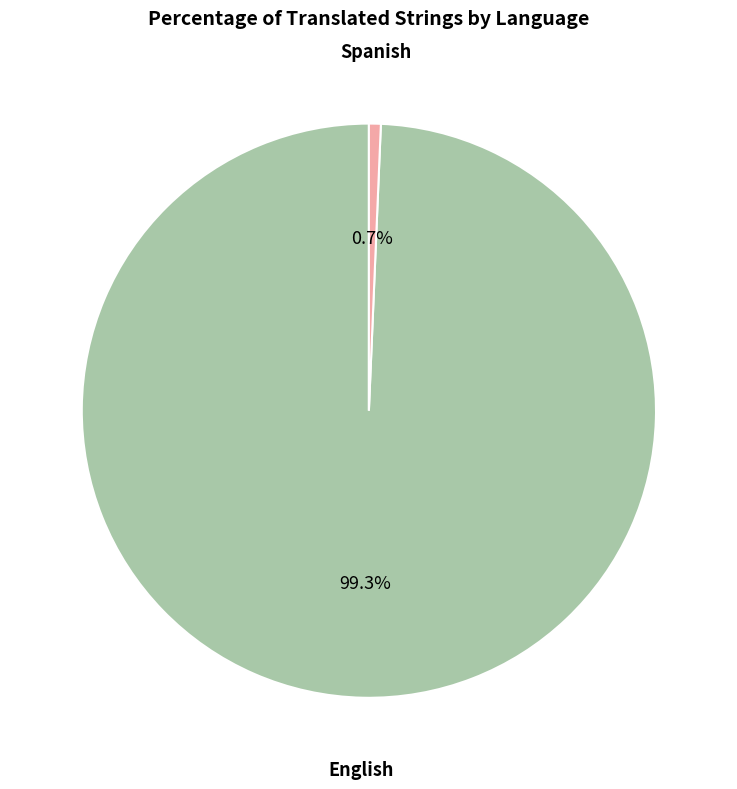

Is there any slice that represents more than half of the pie?

Yes